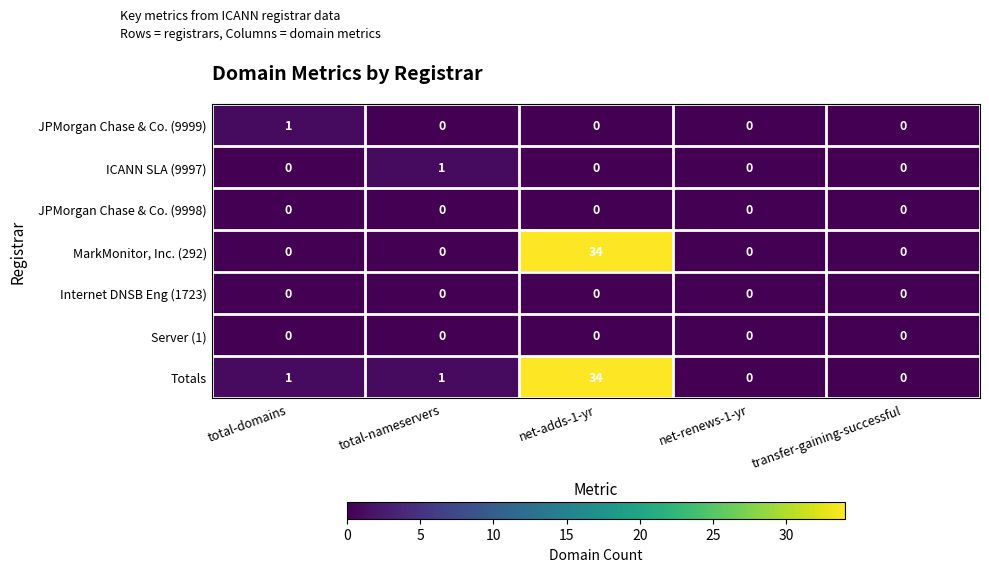

How many JPMorgan Chase & Co. (9999) values are between 0 and 1?

5